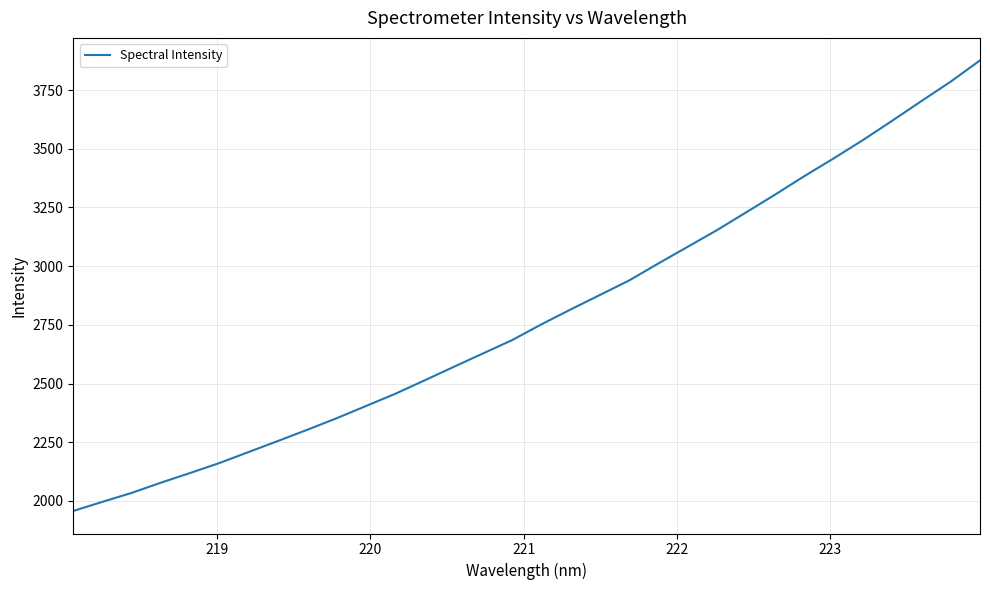

What is the difference between the maximum and minimum values?

1919.2